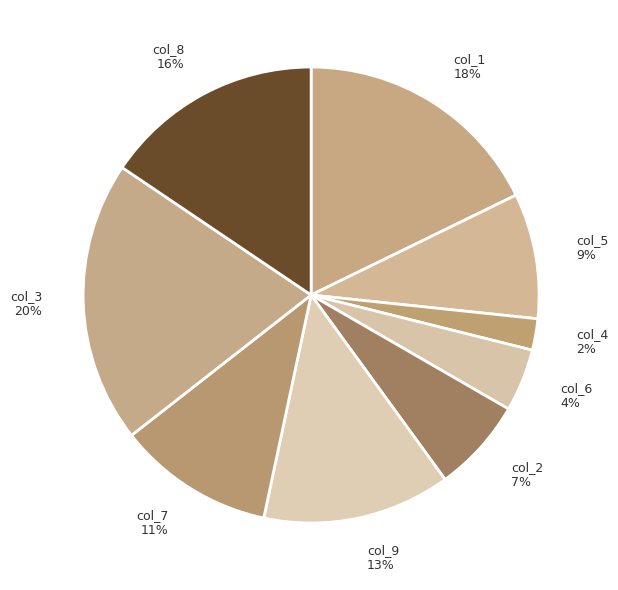

Count the number of slices in the pie.

9